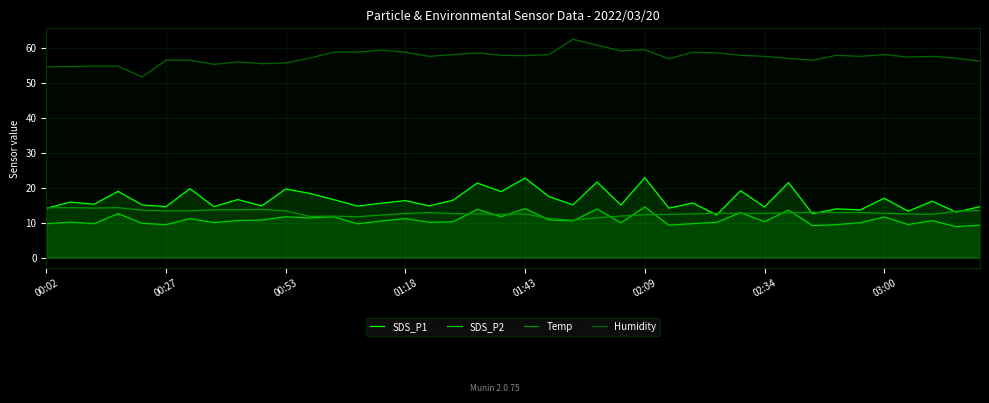

At how many categories does at least one series exceed 50?

40